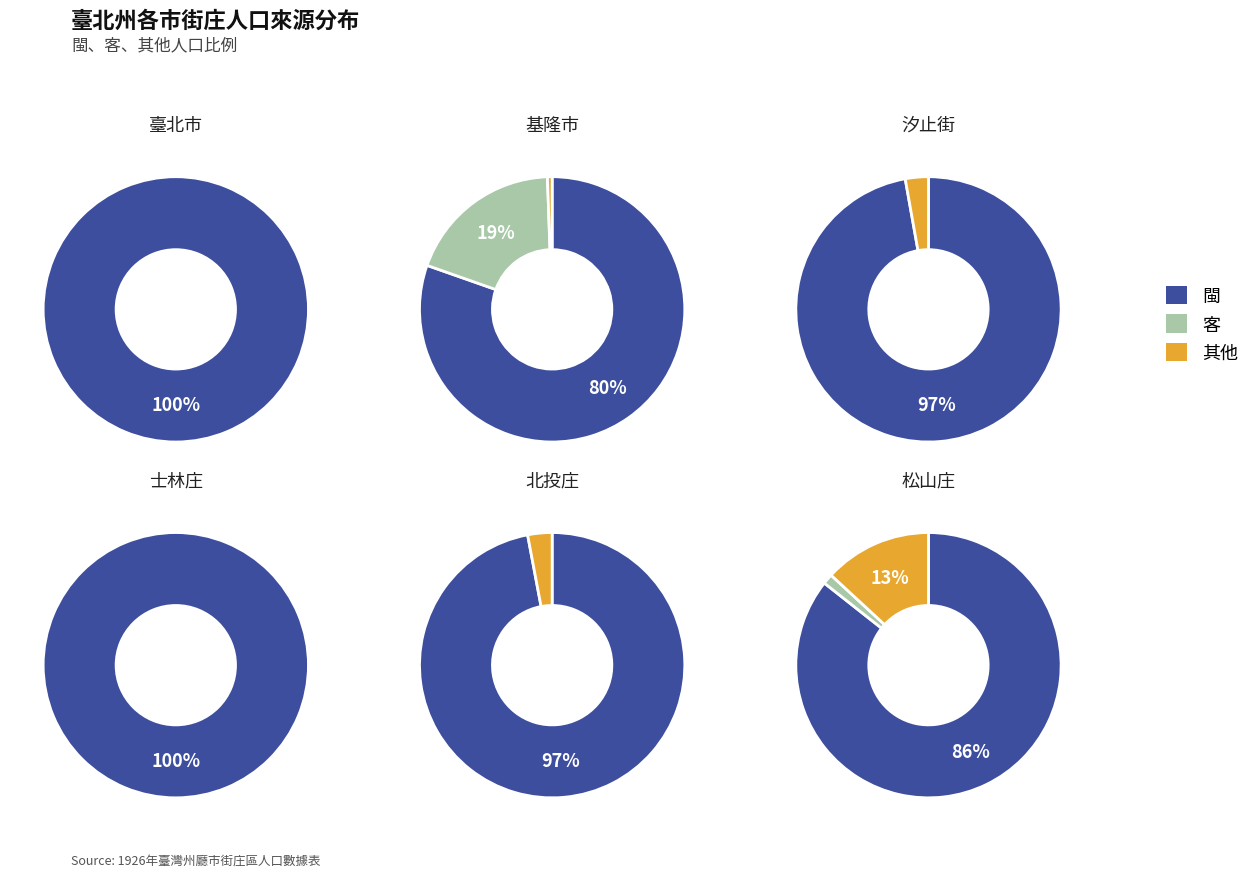

What portion of the pie excludes 士林庄?

90.8%